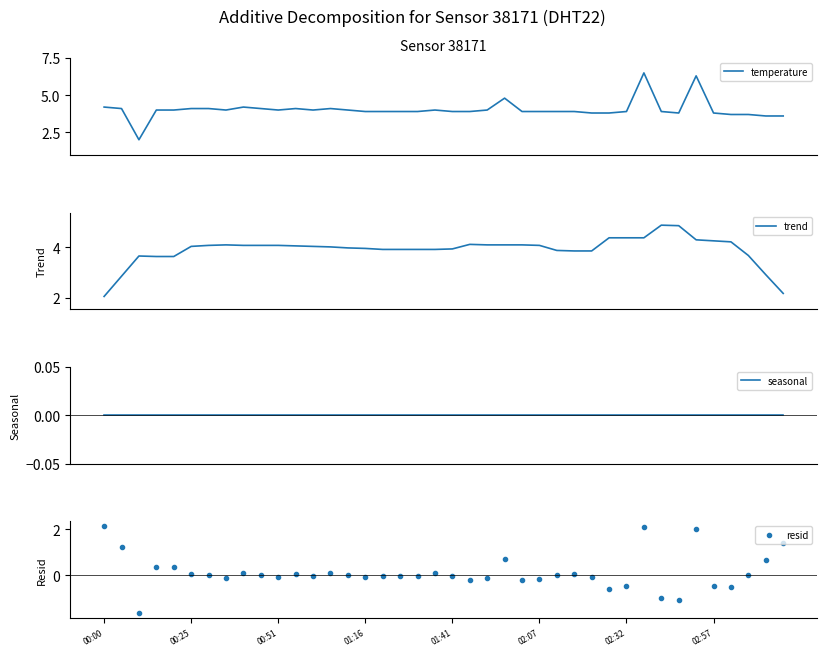

What is the highest value of the temperature series?

6.5